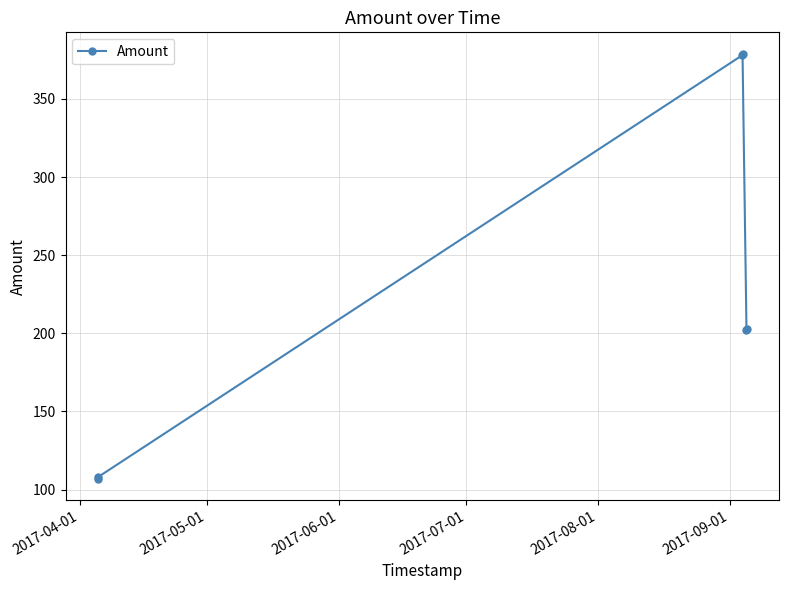

How many interior local peaks (higher than both neighbors) does the data have?

1